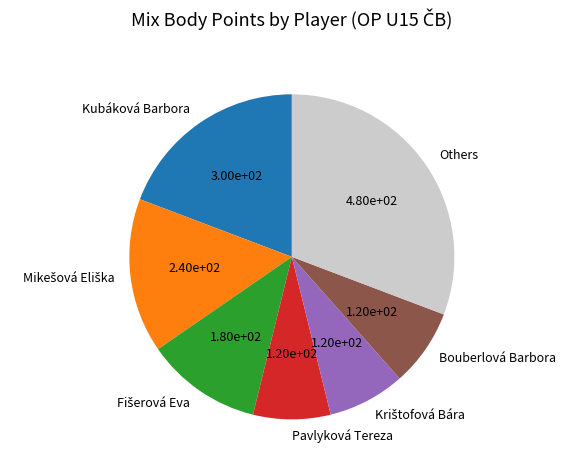

How many slices are in this pie chart?

7